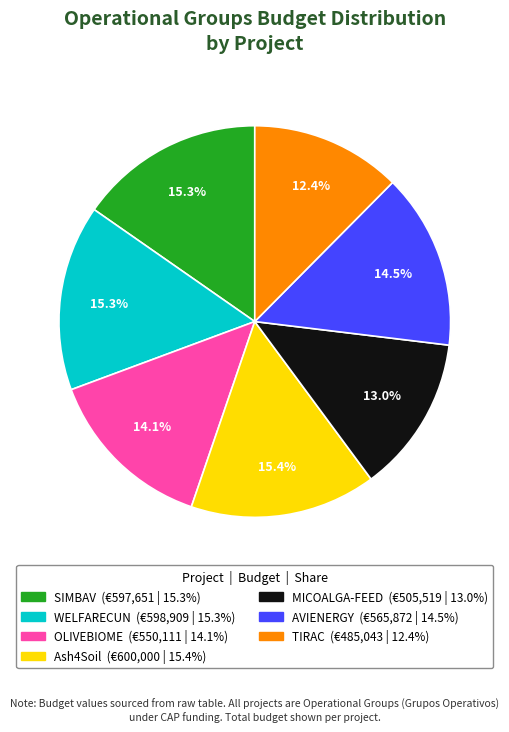

Which category has the smallest portion of the pie?

TIRAC